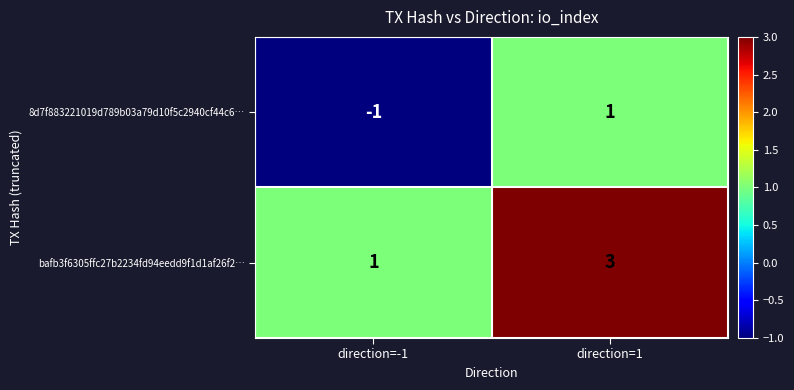

Reading right to left, list all the values displayed in this chart.

8d7f883221019d789b03a79d10f5c2940cf44c6…: 1	-1
bafb3f6305ffc27b2234fd94eedd9f1d1af26f2…: 3	1